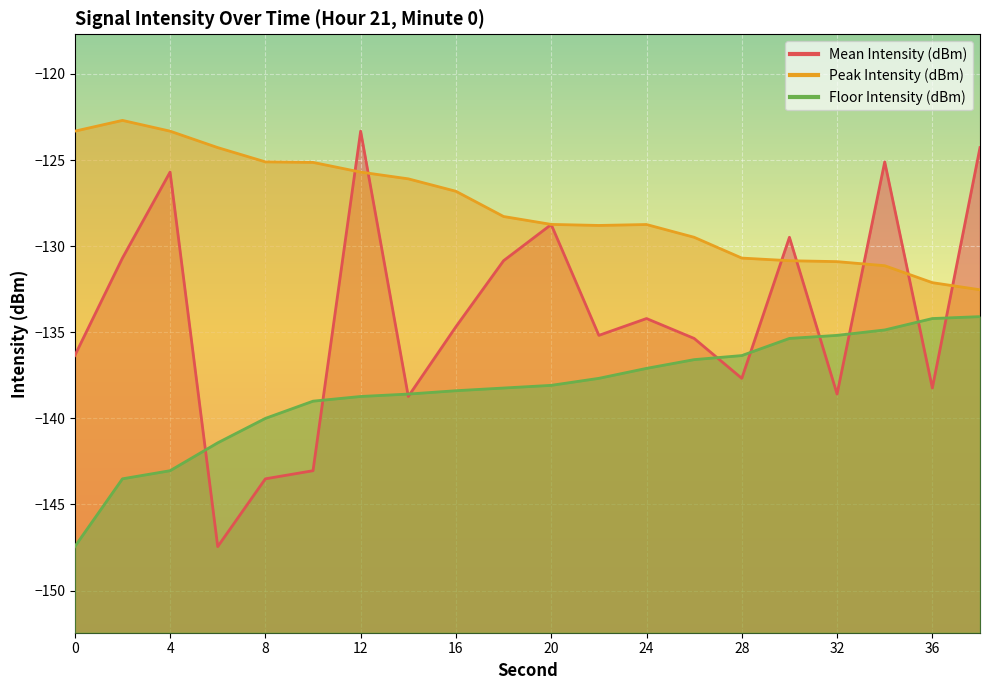

Between 18 and 22, which is larger?

18